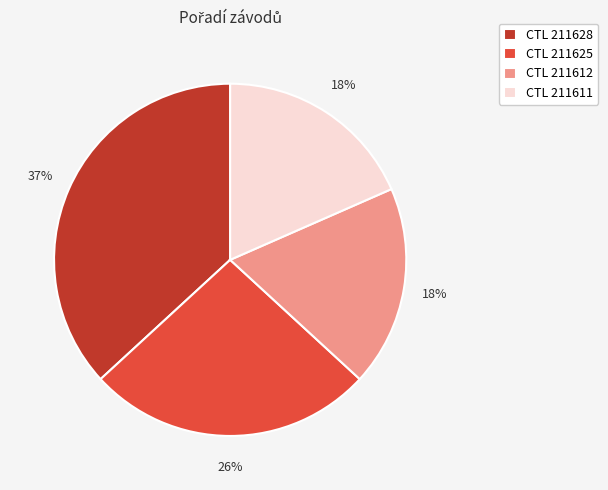

The CTL 211628 slice represents 37% of the pie. True or false?

True